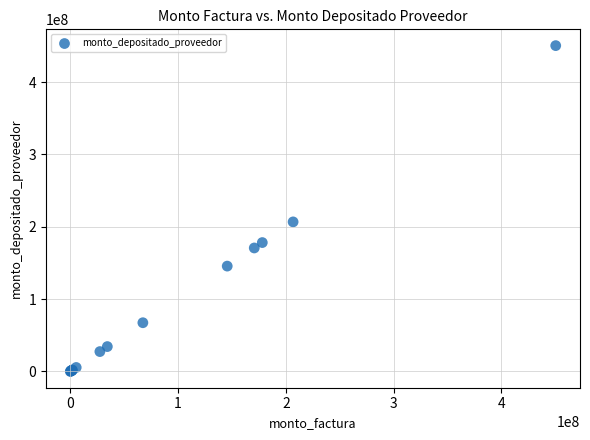

What Y value in the scatter plot is closest to 225223710?

206752000